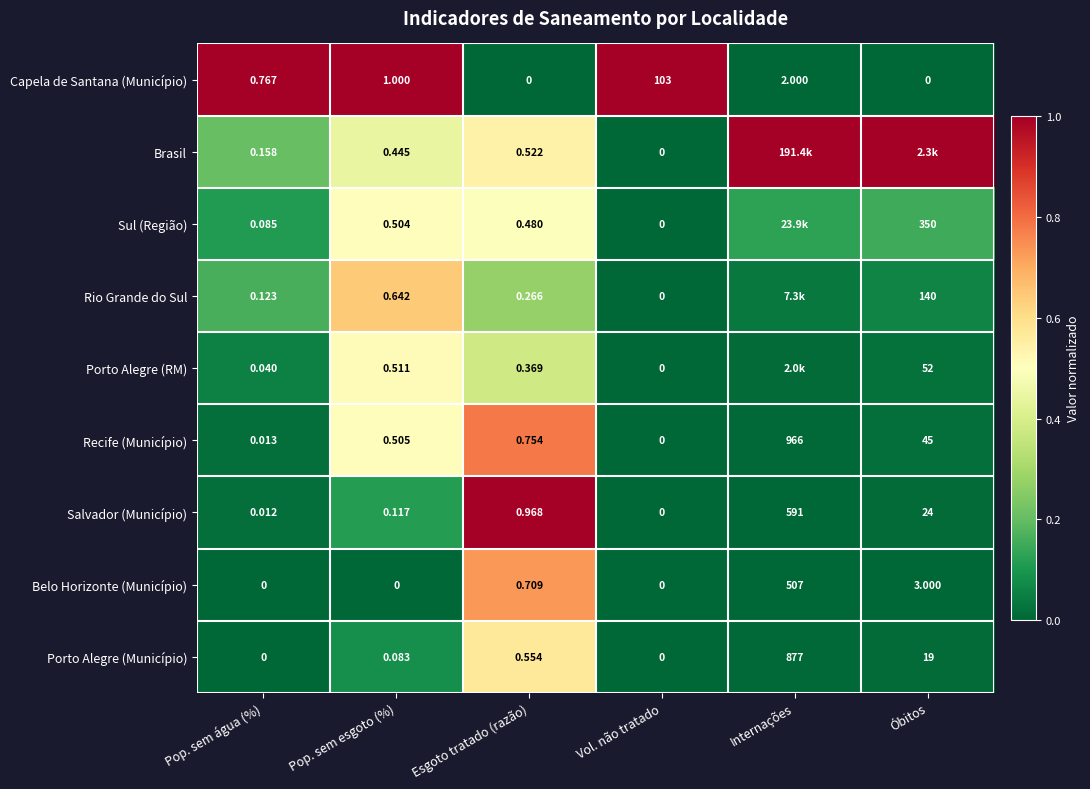

Where is Capela de Santana (Município) nearest to the value 51?

Internações